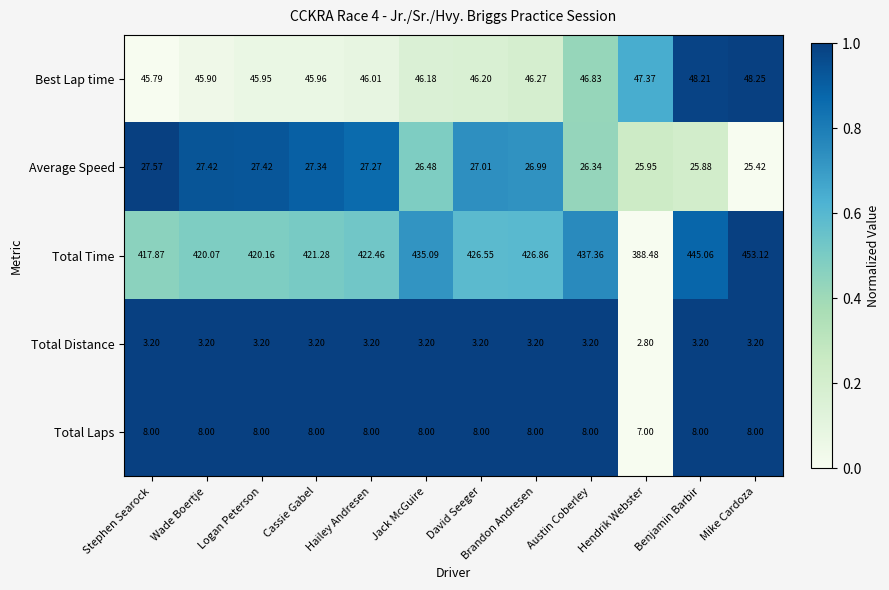

Which series has the widest spread of values?

Total Time